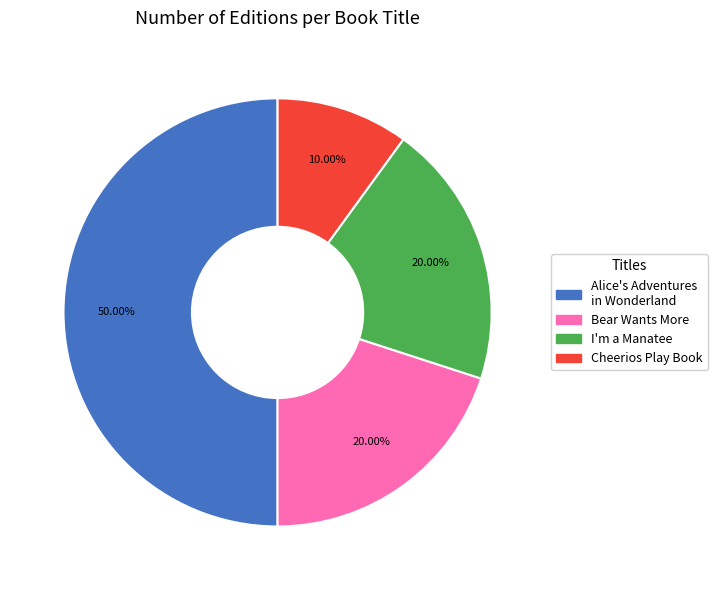

To the nearest percent, what is the difference between the largest and smallest slice percentages?

40%